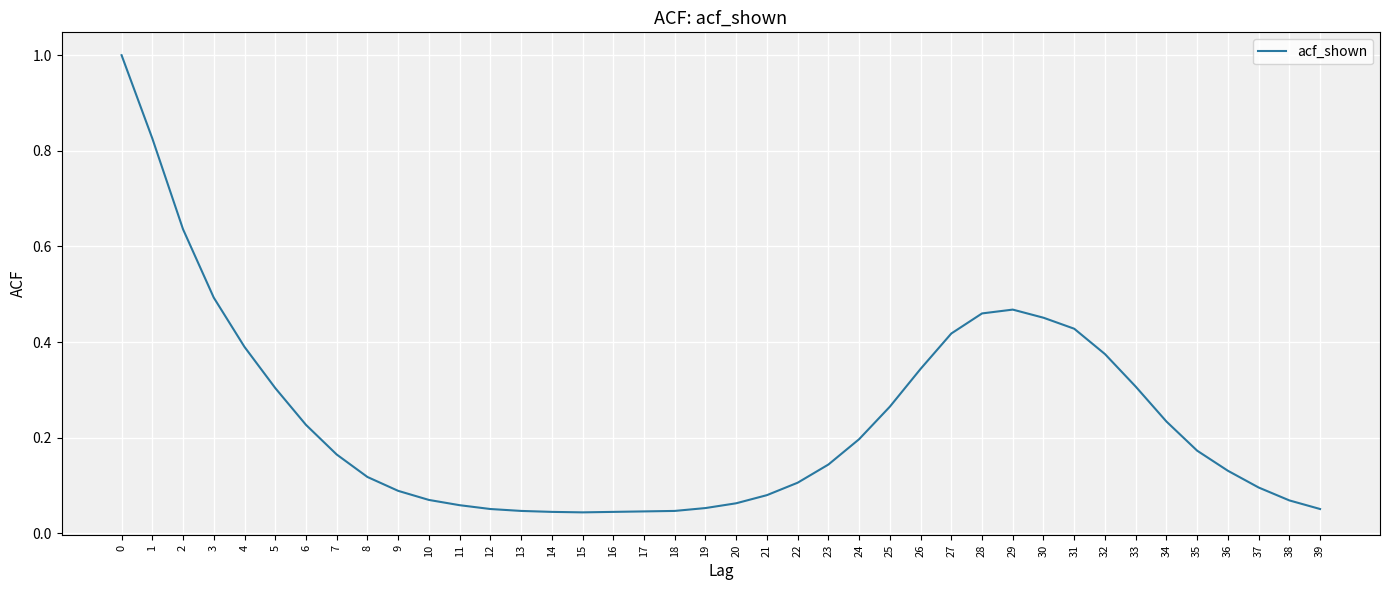

True or false: the data shows 0.1 at 34.

False